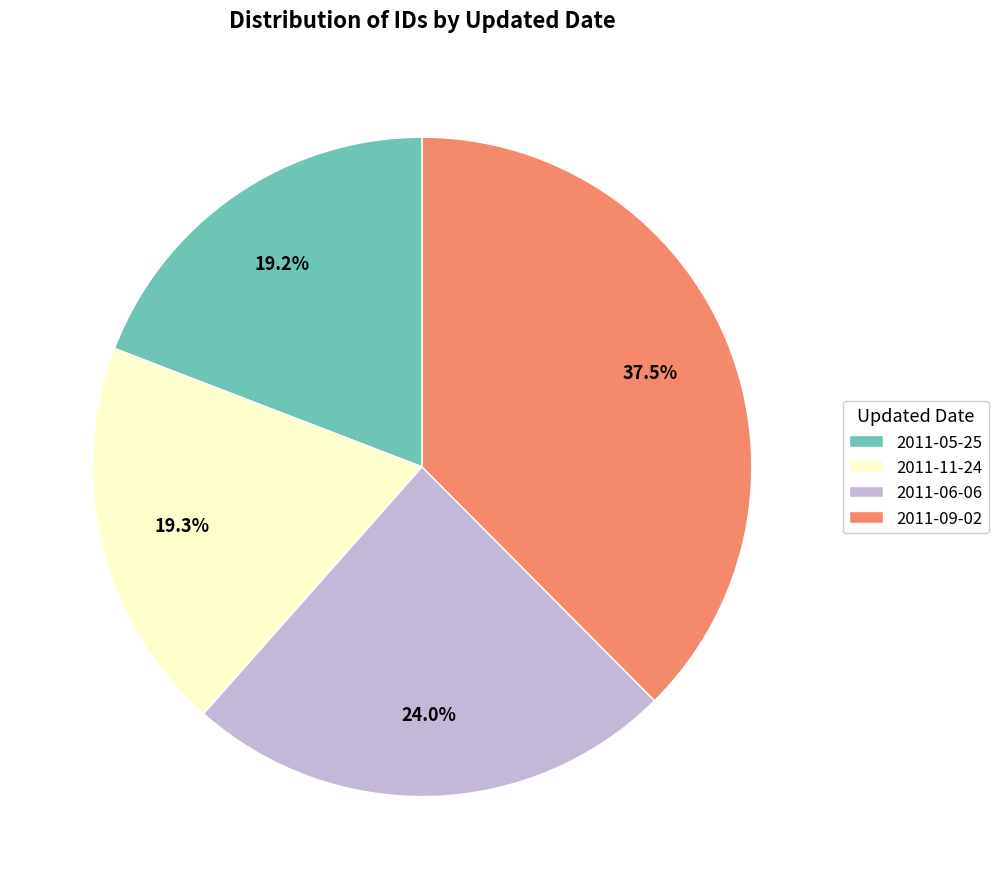

To the nearest percent, what is the average slice percentage?

25%